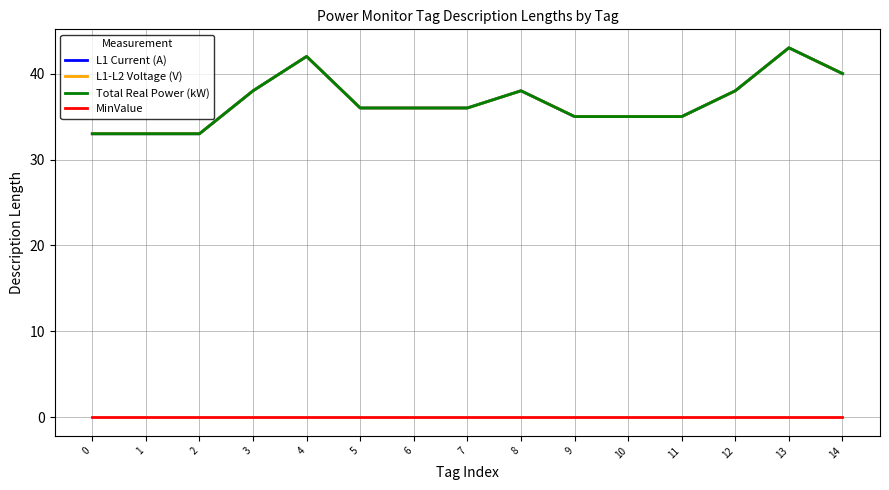

Between 1 and 8, which series saw the biggest shift?

L1 Current (A)